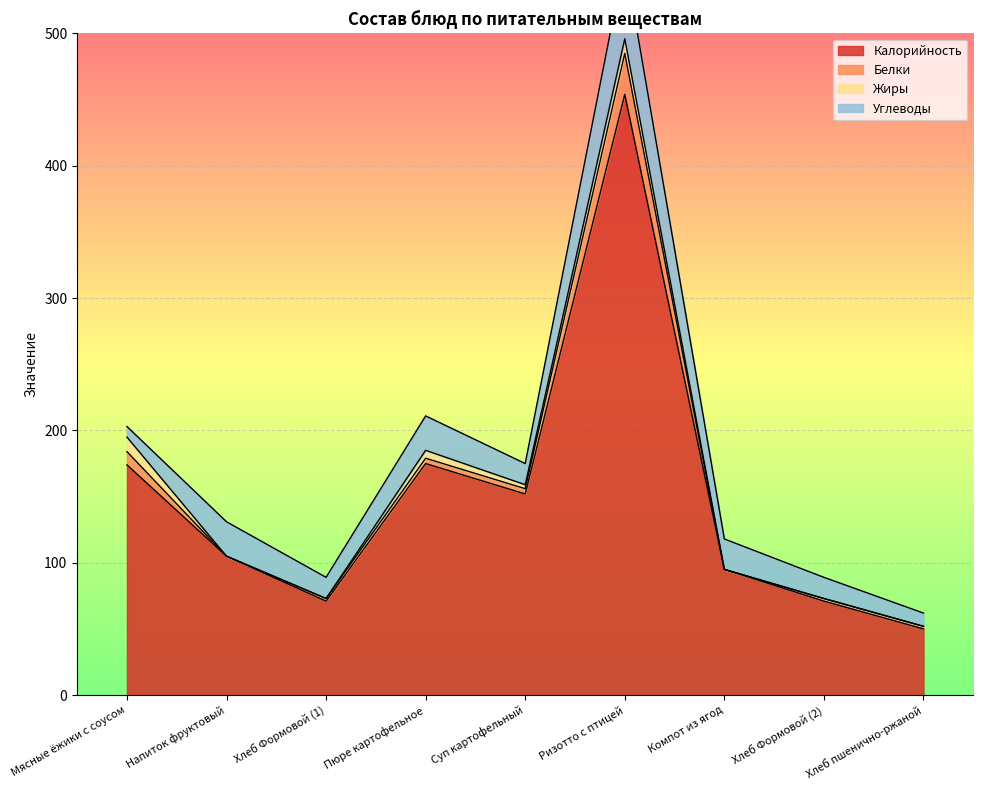

What is the sum of the Белки values at Хлеб Формовой (2) and Хлеб Формовой (1)?

4